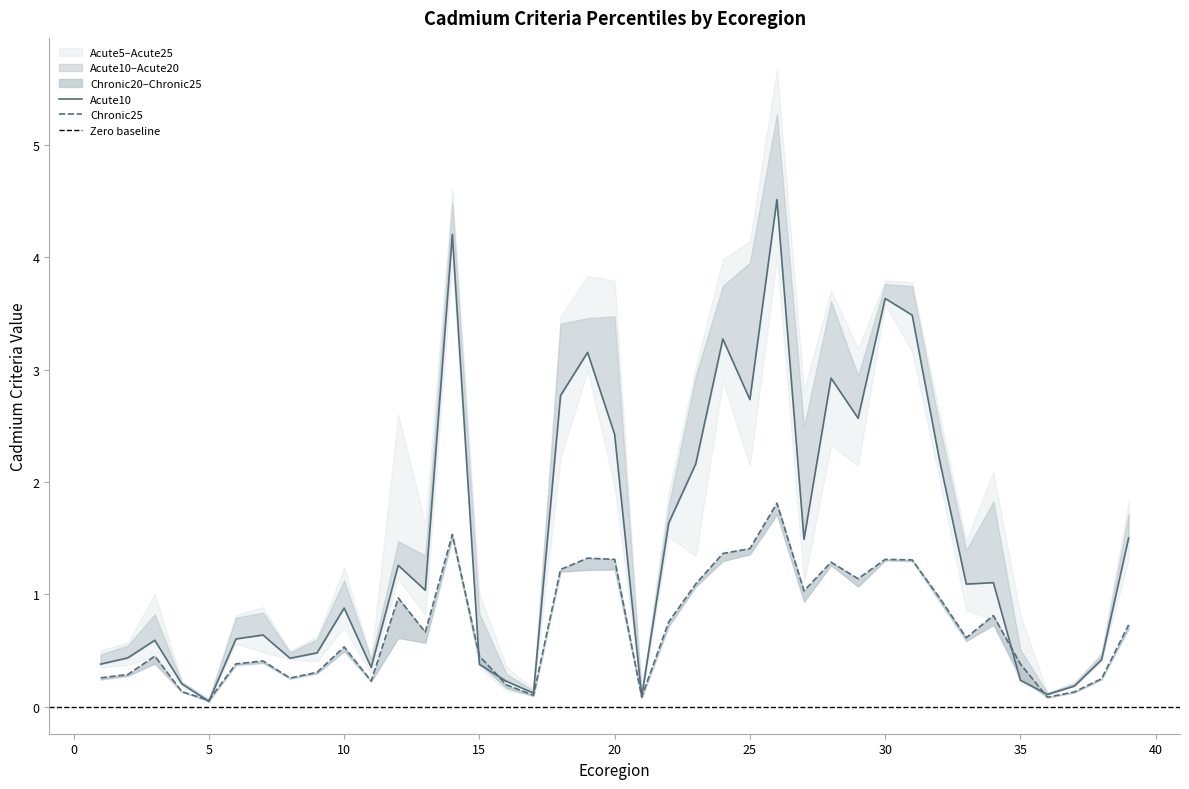

Reading left to right, what are all the values shown in this chart?

Acute20: 1=0.5	2=0.5	3=0.8	4=0.2	5=0.1	6=0.8	7=0.8	8=0.5	9=0.6	10=1.1	11=0.4	12=1.5	13=1.3	14=4.5	15=0.8	16=0.3	17=0.1	18=3.4	19=3.5	20=3.5	21=0.1	22=1.8	23=2.9	24=3.7	25=4.0	26=5.3	27=2.5	28=3.6	29=2.9	30=3.8	31=3.7	32=2.5	33=1.4	34=1.8	35=0.5	36=0.1	37=0.2	38=0.5	39=1.7
Acute25: 1=0.5	2=0.6	3=1.0	4=0.2	5=0.1	6=0.8	7=0.9	8=0.5	9=0.6	10=1.2	11=0.4	12=2.6	13=1.6	14=4.6	15=1.0	16=0.4	17=0.2	18=3.5	19=3.8	20=3.8	21=0.1	22=1.9	23=3.0	24=4.0	25=4.1	26=5.7	27=2.8	28=3.7	29=3.2	30=3.8	31=3.8	32=2.6	33=1.5	34=2.1	35=0.8	36=0.1	37=0.2	38=0.5	39=1.8
Chronic25: 1=0.3	2=0.3	3=0.5	4=0.1	5=0.1	6=0.4	7=0.4	8=0.3	9=0.3	10=0.5	11=0.2	12=1.0	13=0.7	14=1.5	15=0.5	16=0.2	17=0.1	18=1.2	19=1.3	20=1.3	21=0.1	22=0.8	23=1.1	24=1.4	25=1.4	26=1.8	27=1.0	28=1.3	29=1.1	30=1.3	31=1.3	32=1.0	33=0.6	34=0.8	35=0.4	36=0.1	37=0.1	38=0.2	39=0.7
Acute5: 1=0.3	2=0.4	3=0.5	4=0.2	5=0.0	6=0.6	7=0.5	8=0.4	9=0.4	10=0.7	11=0.3	12=1.1	13=0.8	14=4.0	15=0.4	16=0.1	17=0.1	18=2.2	19=3.0	20=2.0	21=0.1	22=1.5	23=1.3	24=2.9	25=2.1	26=4.0	27=1.1	28=2.3	29=2.1	30=3.6	31=3.2	32=2.0	33=0.9	34=0.8	35=0.2	36=0.1	37=0.2	38=0.4	39=1.3
Acute10: 1=0.4	2=0.4	3=0.6	4=0.2	5=0.0	6=0.6	7=0.6	8=0.4	9=0.5	10=0.9	11=0.4	12=1.3	13=1.0	14=4.2	15=0.4	16=0.2	17=0.1	18=2.8	19=3.2	20=2.4	21=0.1	22=1.6	23=2.2	24=3.3	25=2.7	26=4.5	27=1.5	28=2.9	29=2.6	30=3.6	31=3.5	32=2.2	33=1.1	34=1.1	35=0.2	36=0.1	37=0.2	38=0.4	39=1.5
Chronic20: 1=0.2	2=0.3	3=0.4	4=0.1	5=0.0	6=0.4	7=0.4	8=0.2	9=0.3	10=0.5	11=0.2	12=0.6	13=0.6	14=1.5	15=0.4	16=0.2	17=0.1	18=1.2	19=1.2	20=1.2	21=0.1	22=0.7	23=1.1	24=1.3	25=1.4	26=1.7	27=0.9	28=1.3	29=1.1	30=1.3	31=1.3	32=0.9	33=0.6	34=0.7	35=0.3	36=0.1	37=0.1	38=0.2	39=0.7